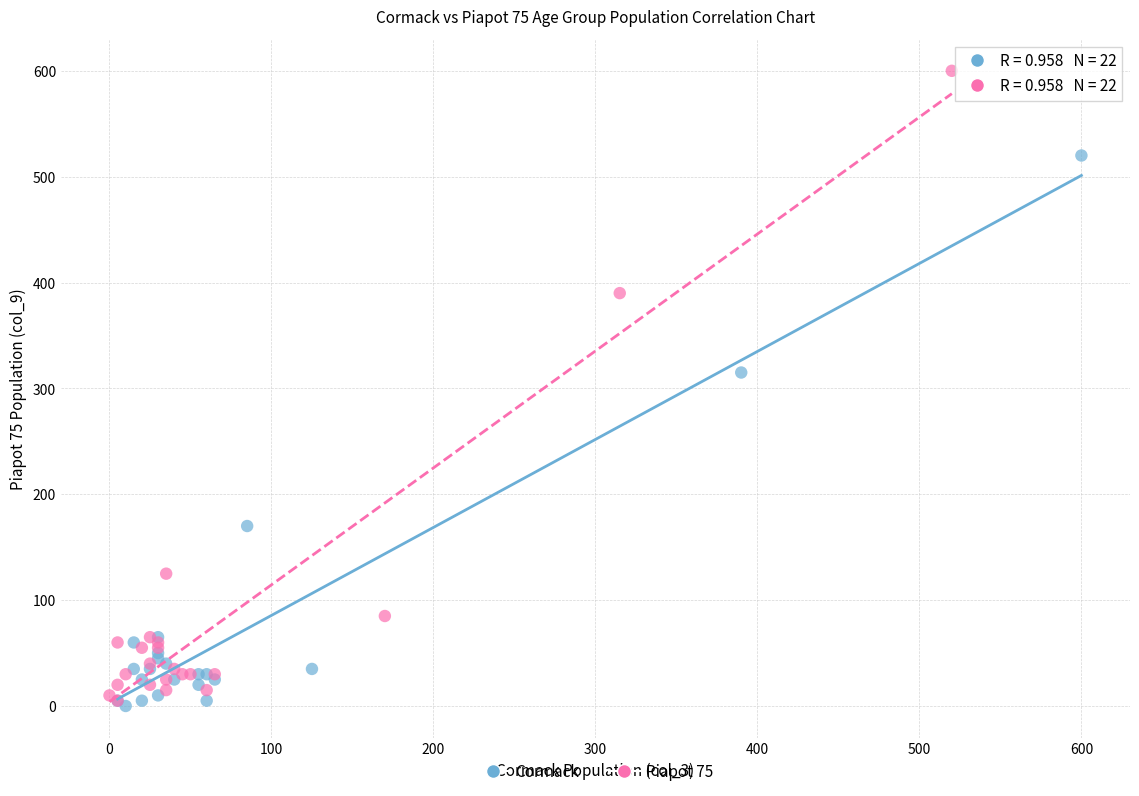

Which series has the widest spread of Y values?

Piapot 75